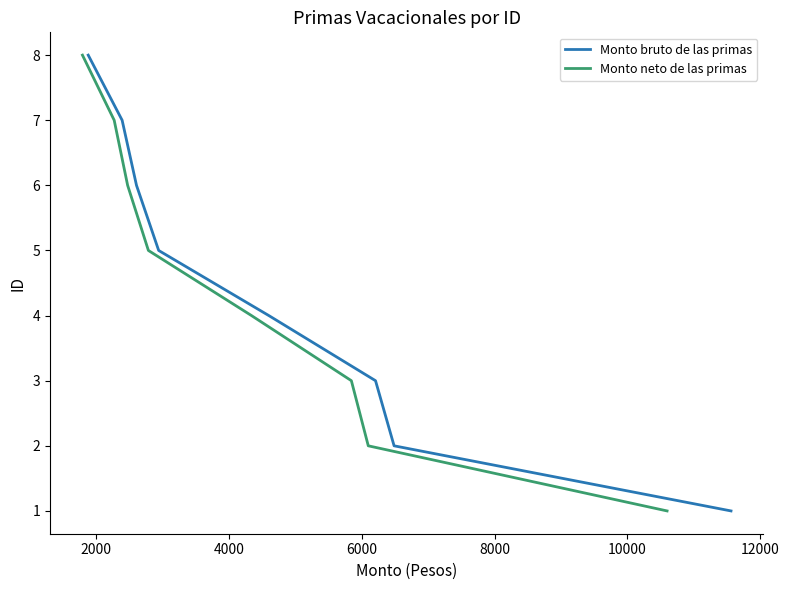

What is the value of the Monto bruto de las primas point at the 7th from the left?

7